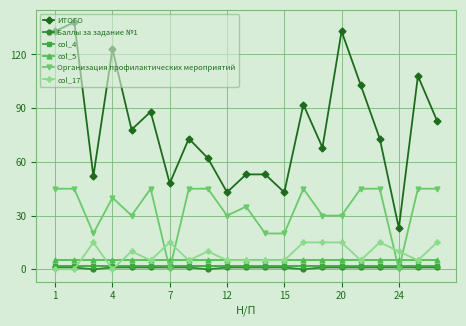

True or false: col_17 has more than 2 interior local peaks.

True